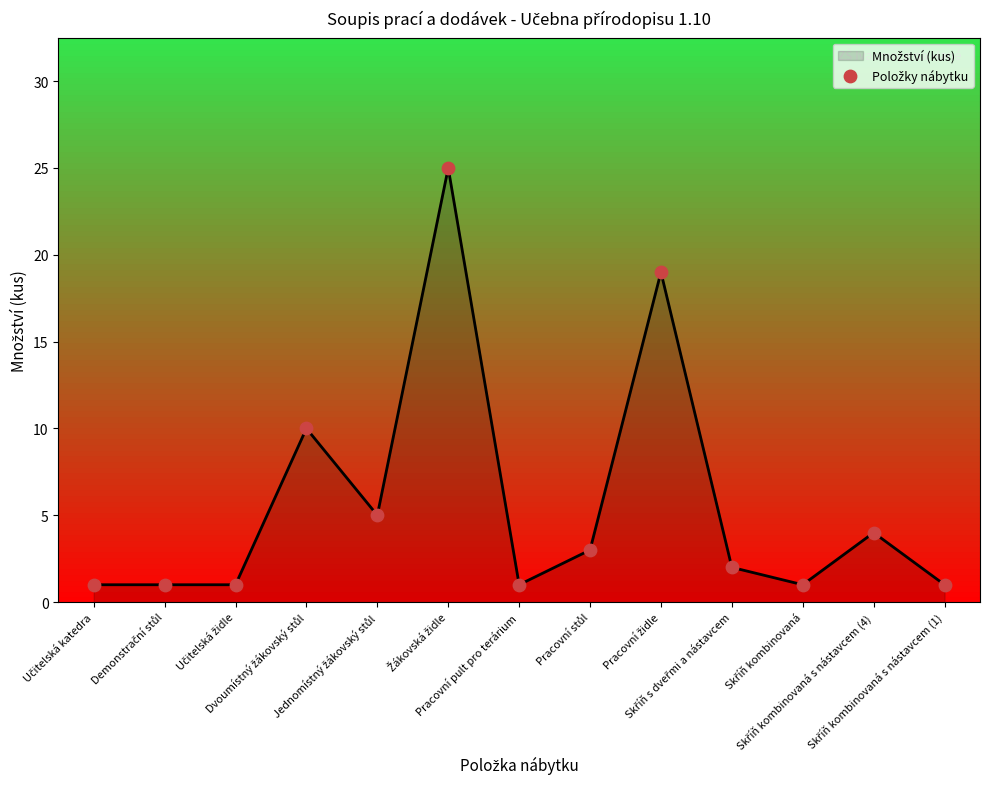

What is the difference between the maximum and minimum values?

24